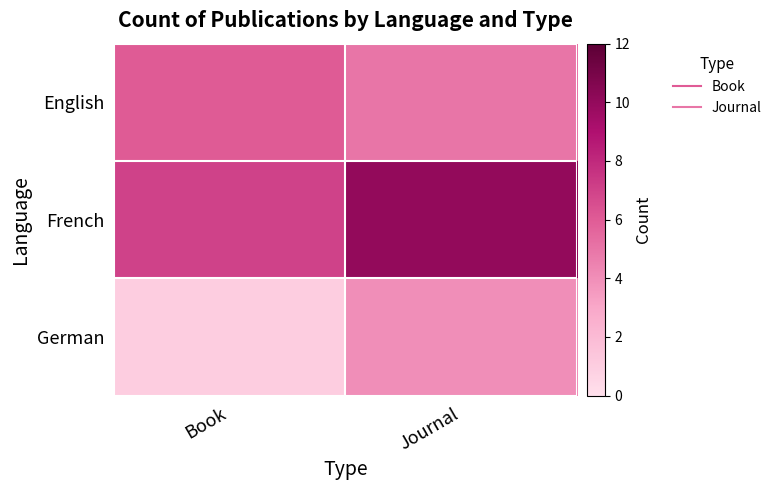

Reading left to right, transcribe all the data shown in this chart.

English: Book=6	Journal=5
French: Book=7	Journal=10
German: Book=1	Journal=4